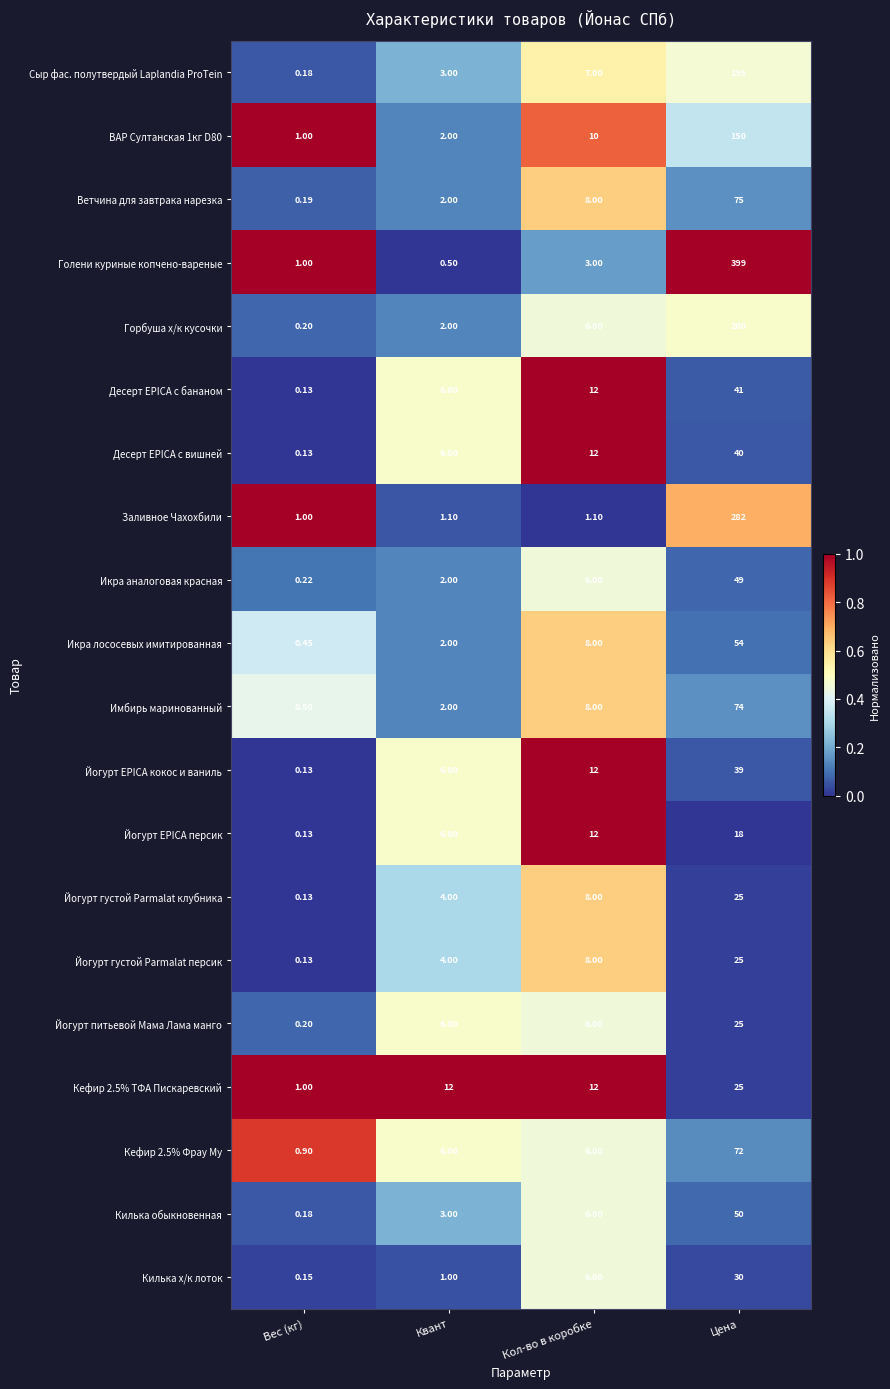

What is the spread (max minus min) of values at Цена?

381.0